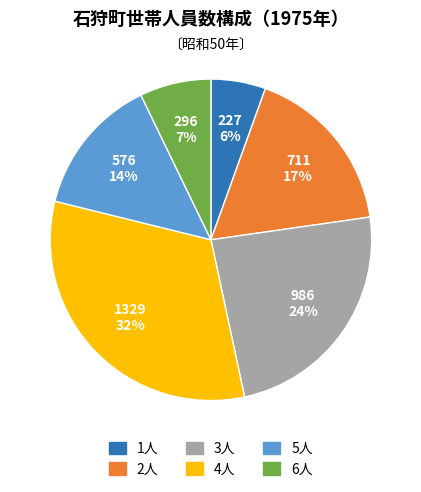

Which category has the smallest portion of the pie?

1人